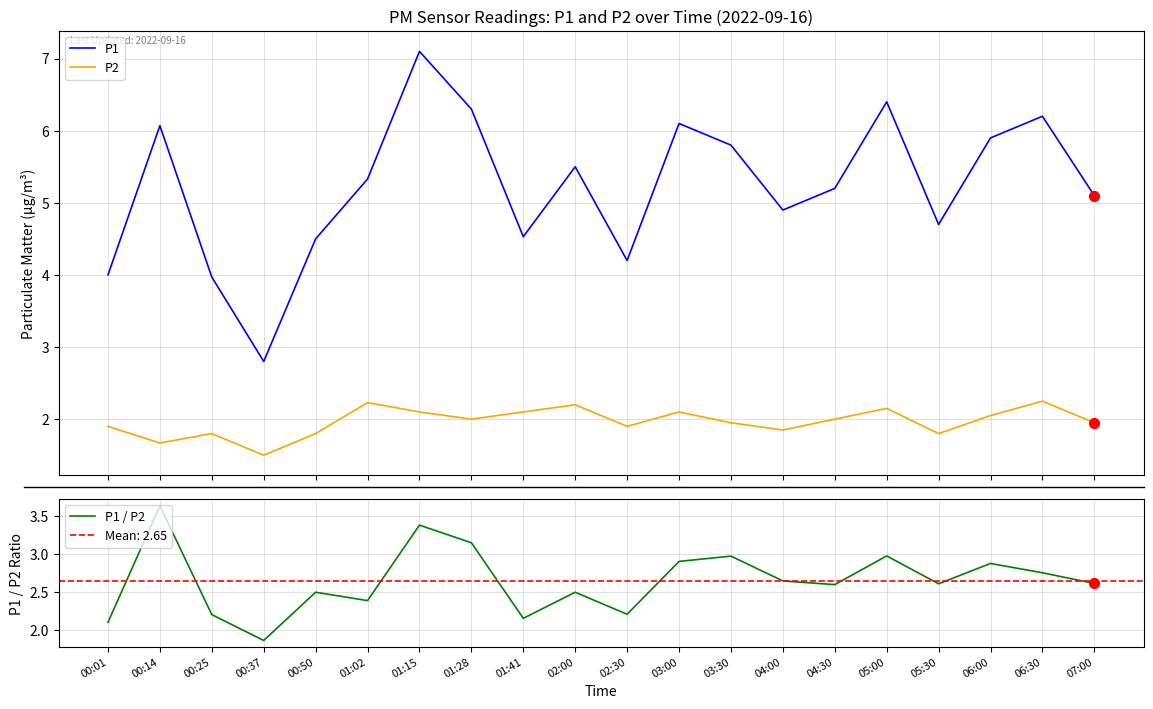

Which series has the largest Y range (max minus min)?

P1